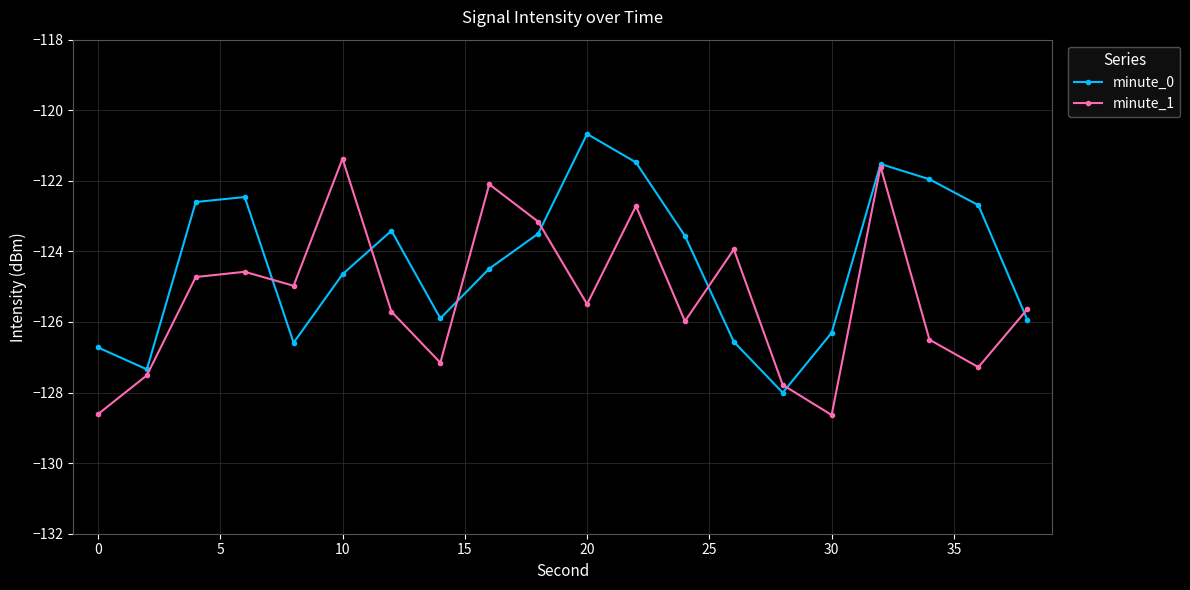

How many interior local peaks does the minute_1 series have?

6